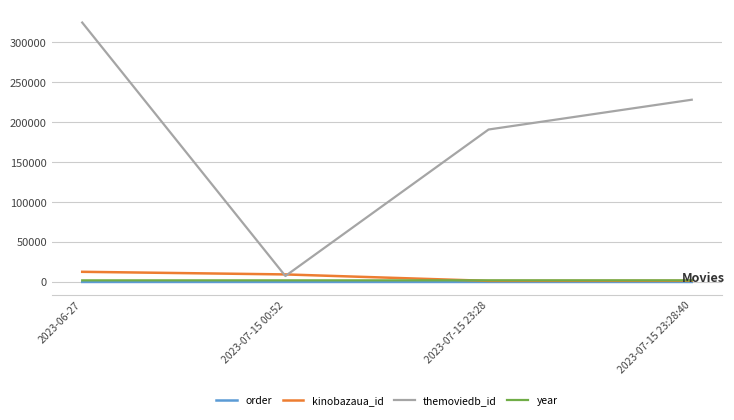

What is the sum of the order values at 2023-07-15 23:28 and 2023-06-27?

4